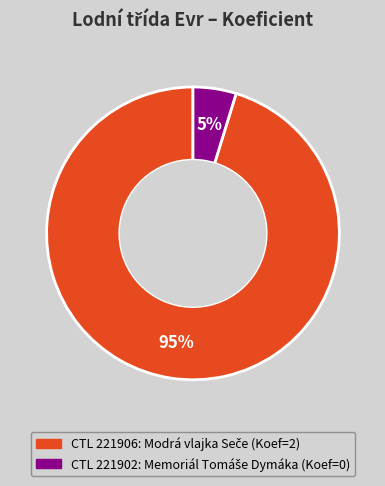

Is there a majority slice in this chart?

Yes